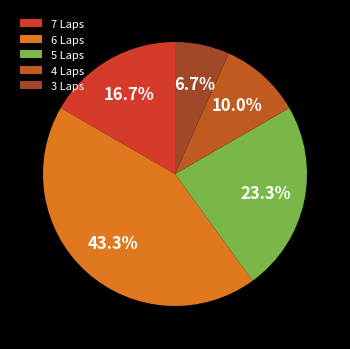

To the nearest percent, what is the difference between the 6 Laps and 7 Laps slice percentages?

27%